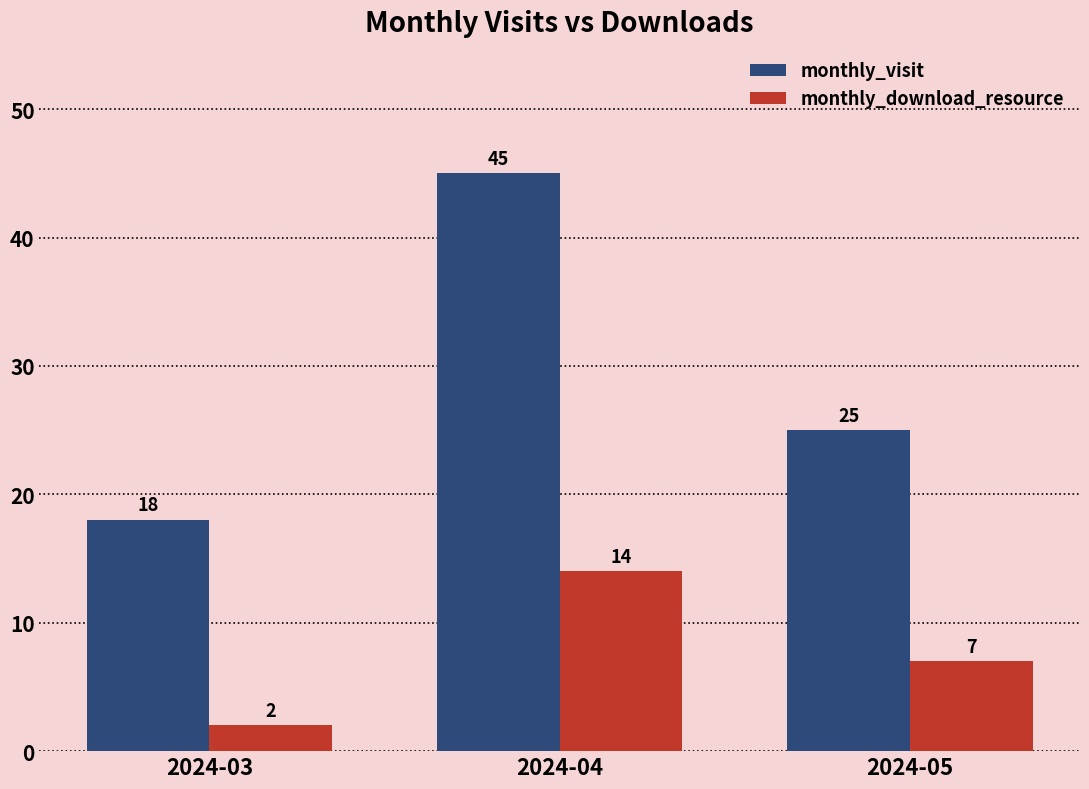

Which series changed the most between 2024-03 and 2024-04?

monthly_visit